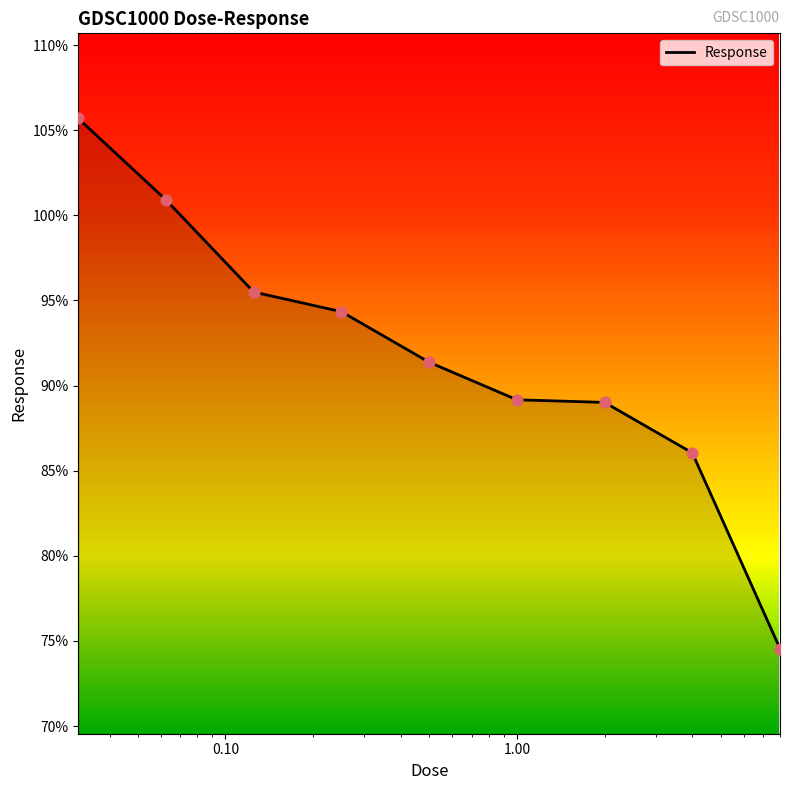

What is the maximum value shown in the chart?

105.7